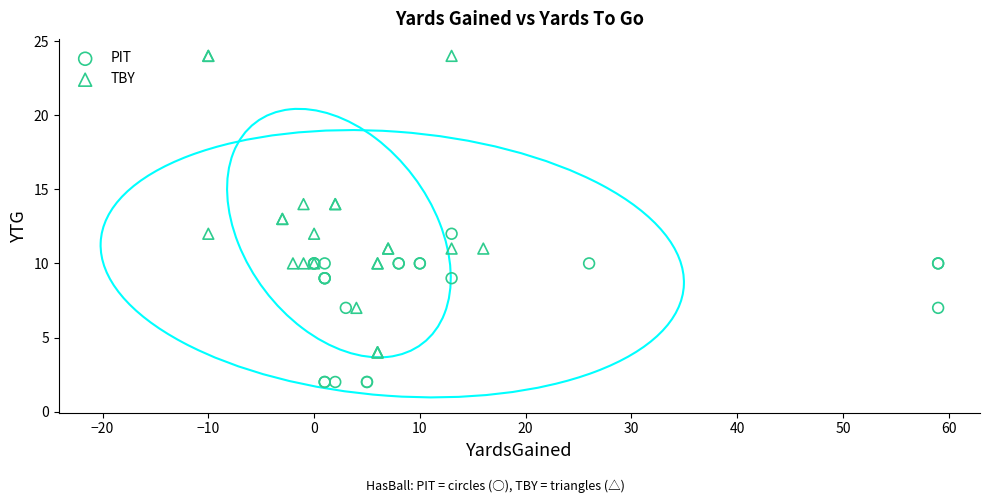

Which series reaches the maximum Y coordinate?

TBY